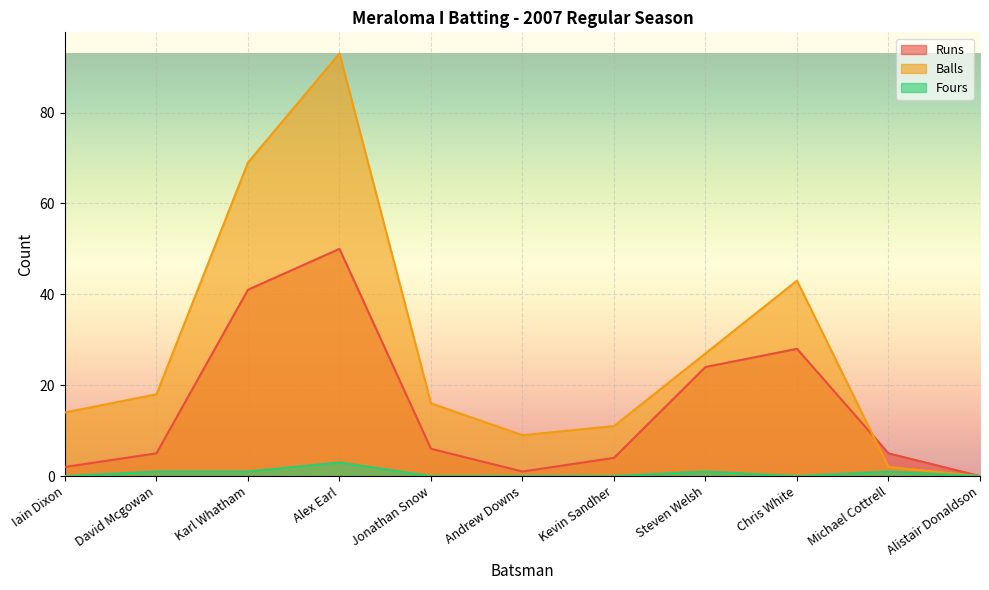

How many lines are shown in the chart?

3